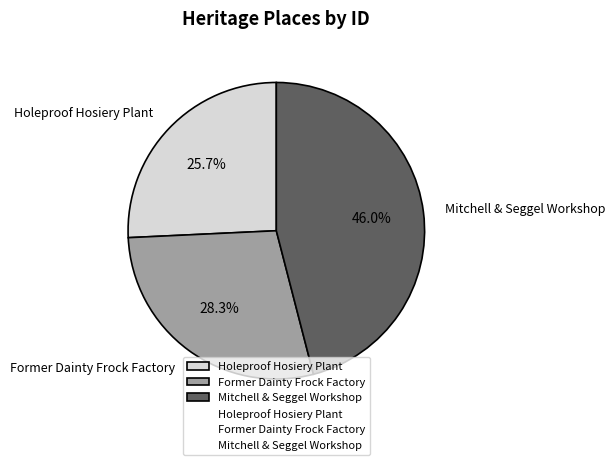

To the nearest percent, what portion does Former Dainty Frock Factory represent?

28%